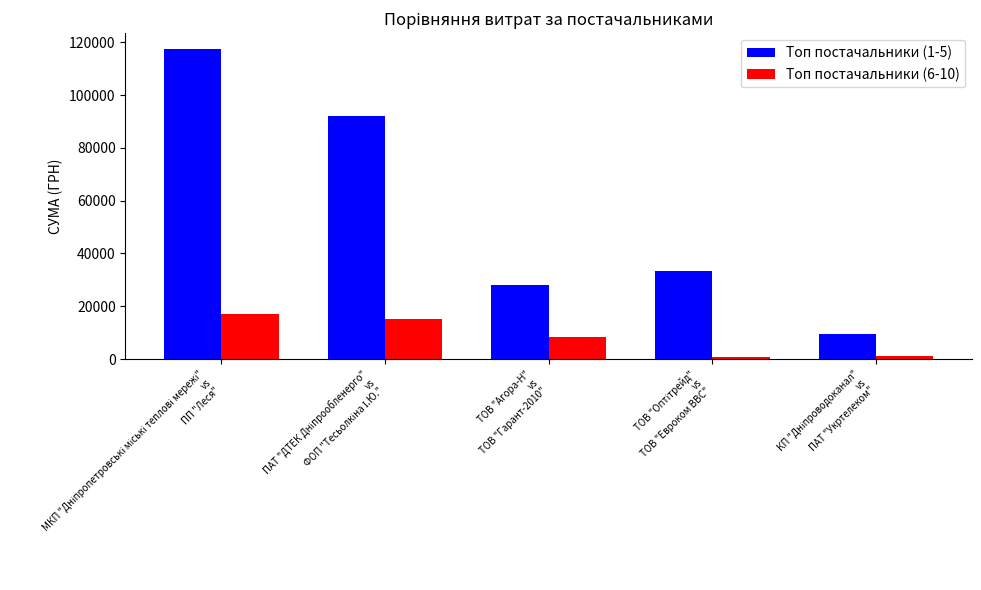

List the series in order of their peak value, highest first.

Топ постачальники (1-5), Топ постачальники (6-10)